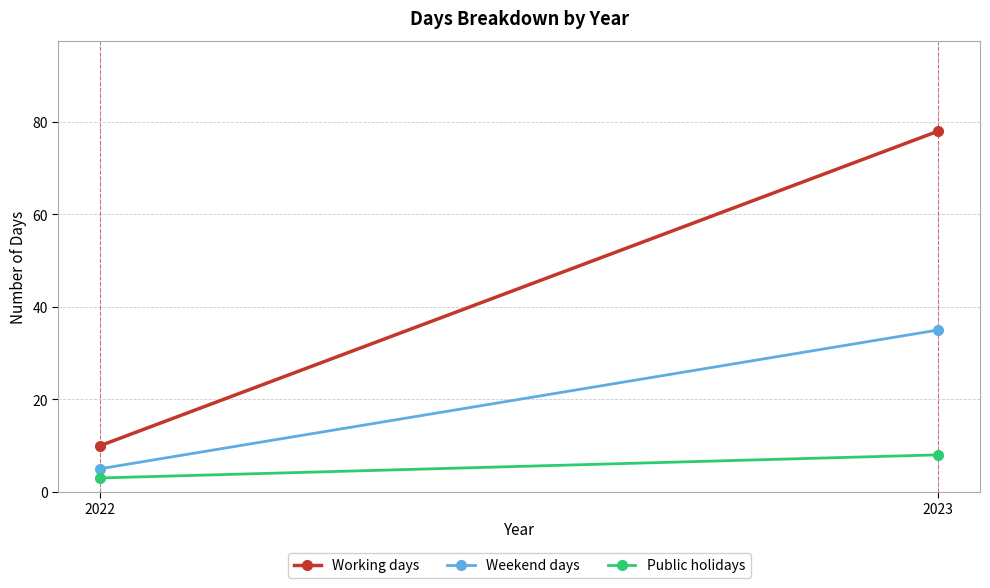

Reading right to left, extract all data points from this chart.

Working days: 2023=78	2022=10
Weekend days: 2023=35	2022=5
Public holidays: 2023=8	2022=3